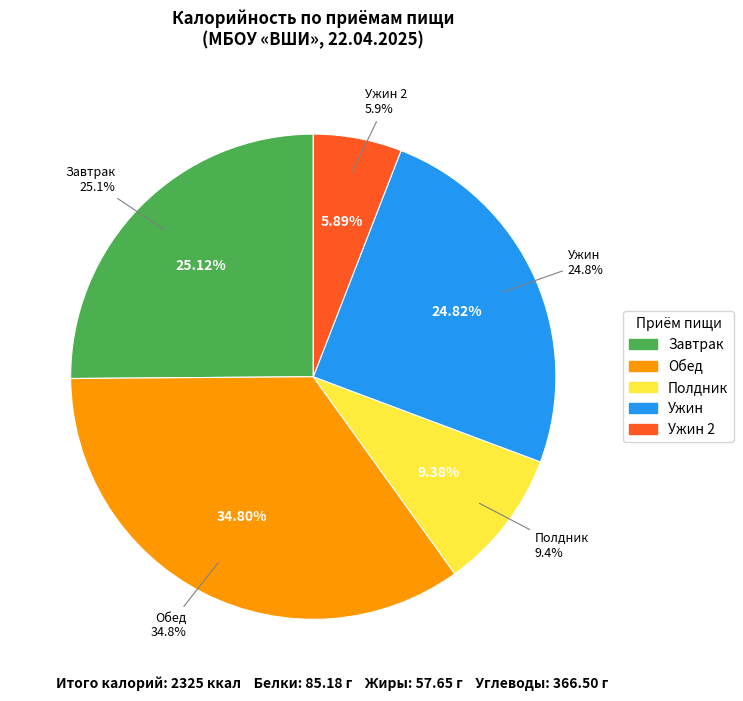

What is the largest slice in the pie chart?

Обед